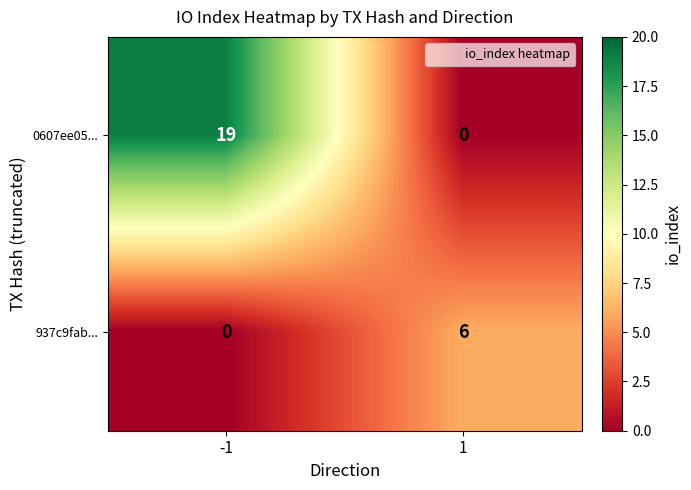

Which series changed the most between -1 and 1?

0607ee05...